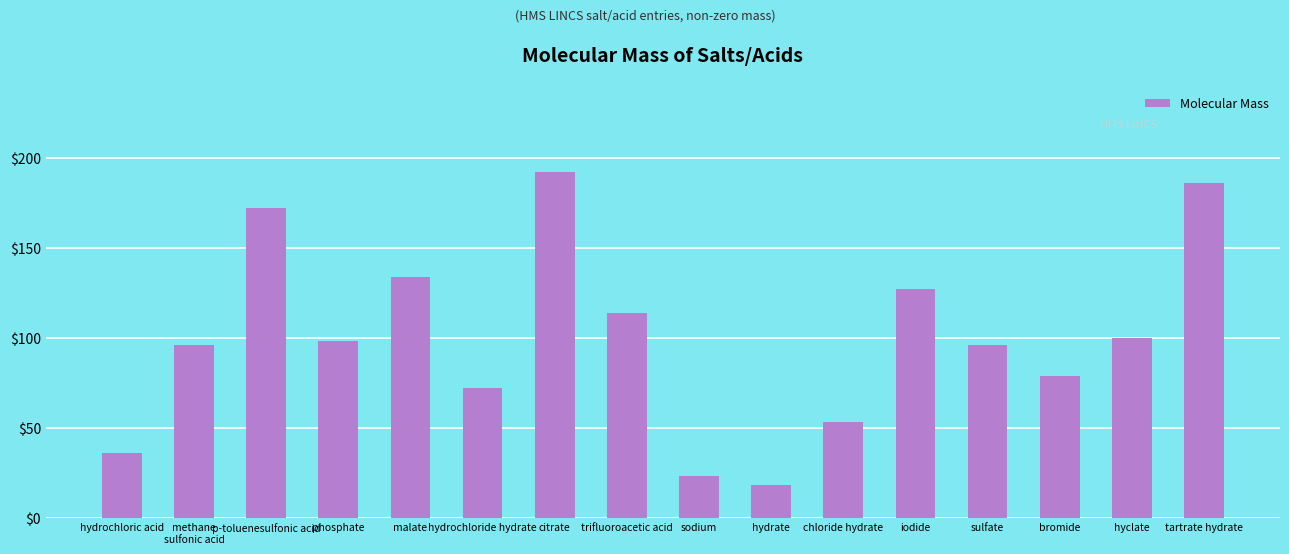

At which label is the value closest to 105?

hyclate